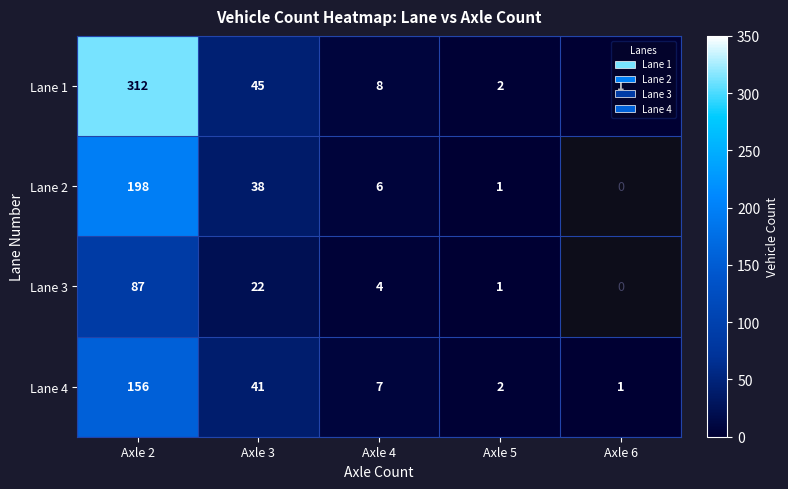

At how many categories does at least one series exceed 274?

1